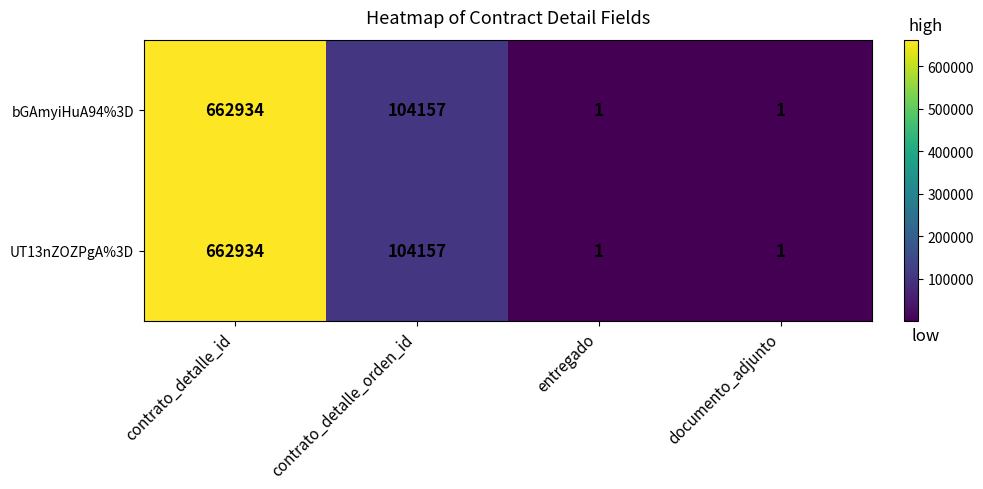

What is the difference between the second highest and minimum values in the UT13nZOZPgA%3D series?

104156